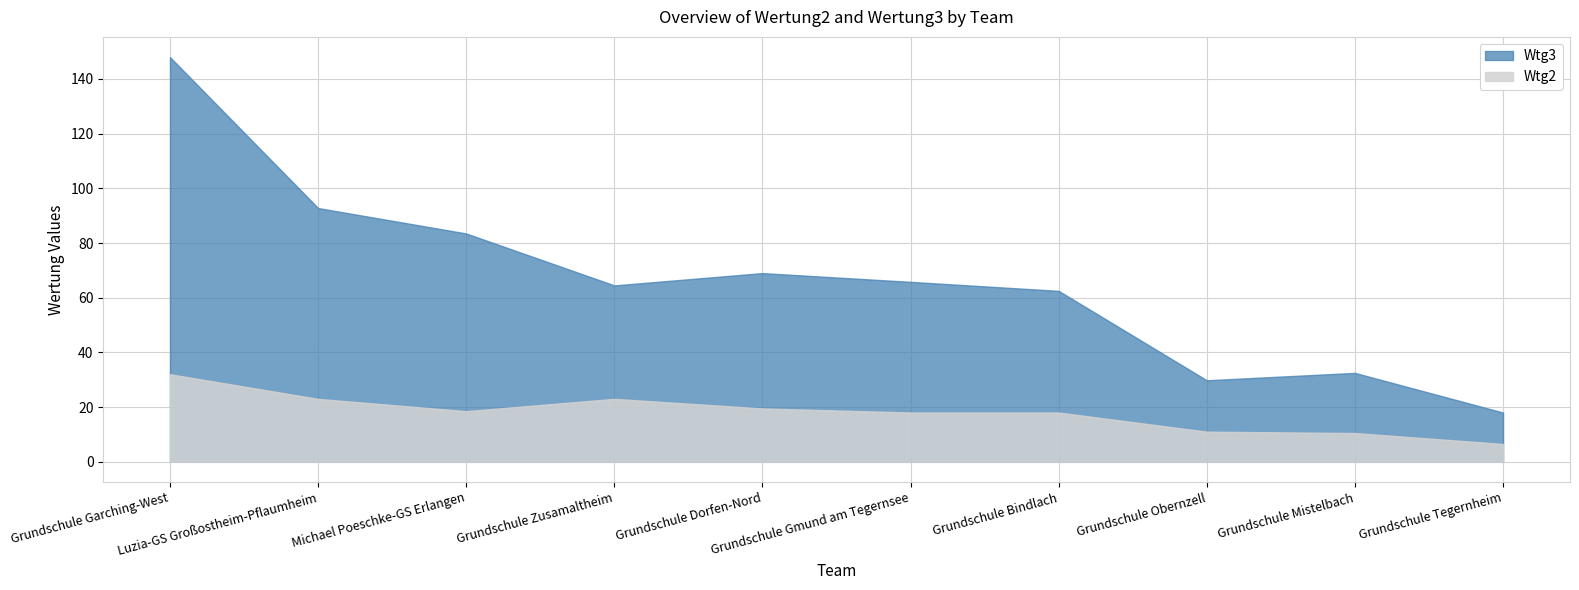

Is the value of Wtg3 at Michael Poeschke-GS Erlangen greater than the value of Wtg2 at Grundschule Dorfen-Nord?

Yes